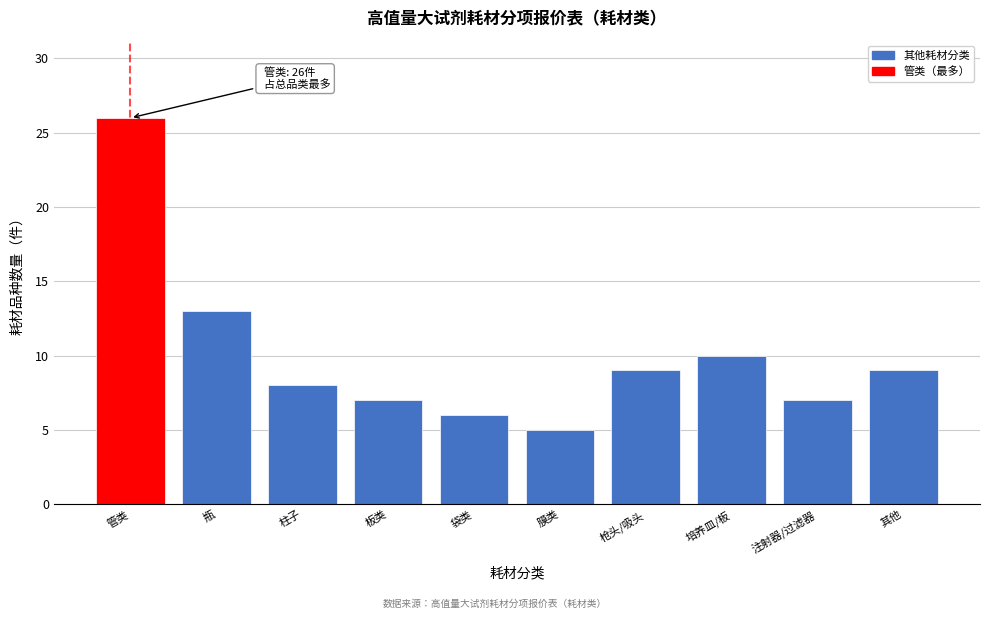

Reading right to left, extract all data points from this chart.

其他=9	注射器/过滤器=7	培养皿/板=10	枪头/吸头=9	膜类=5	袋类=6	板类=7	柱子=8	瓶=13	管类=26